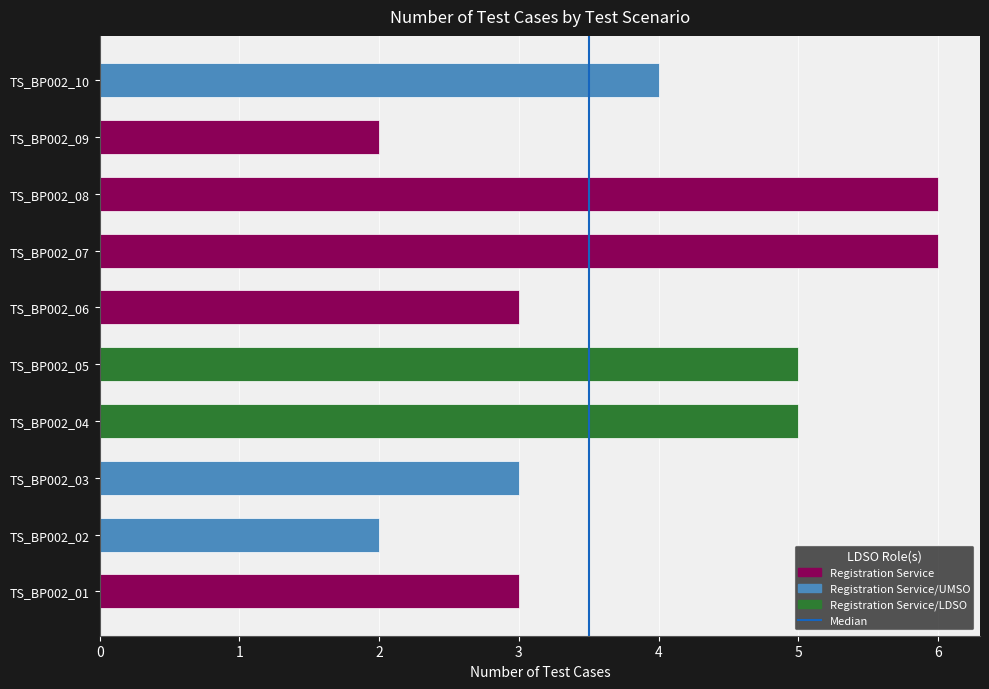

How many distinct data groups are displayed?

1